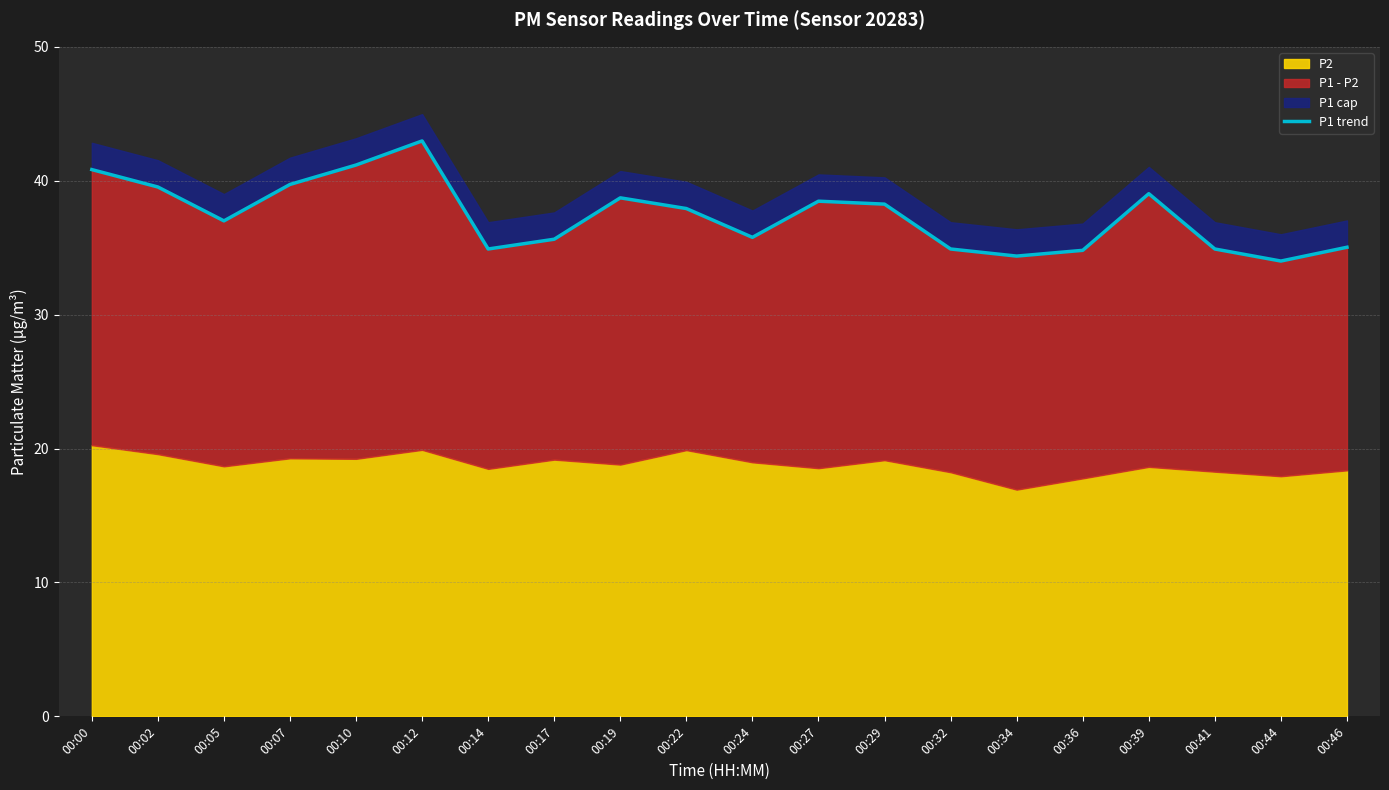

Which has a higher value, 00:27 or 00:44?

00:27